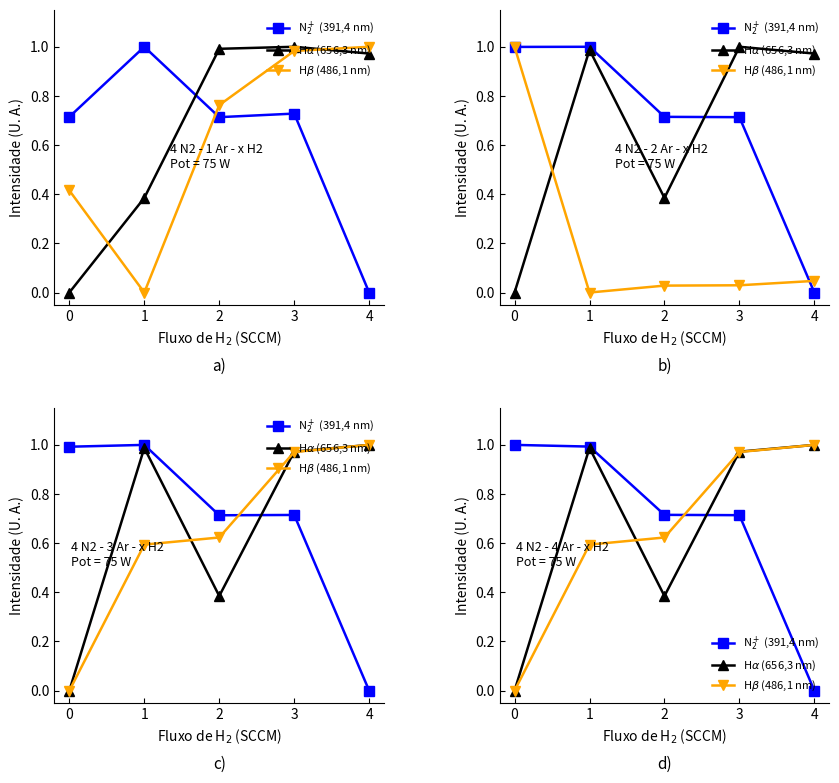

What are all the series names shown in the legend?

N$_2^+$ (391,4 nm), H$\alpha$ (656,3 nm), H$\beta$ (486,1 nm)